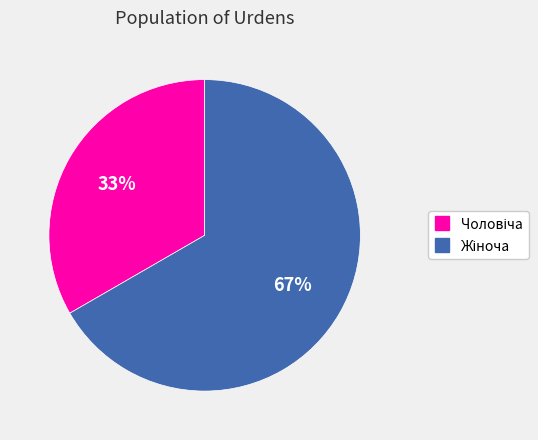

Is there a majority slice in this chart?

Yes